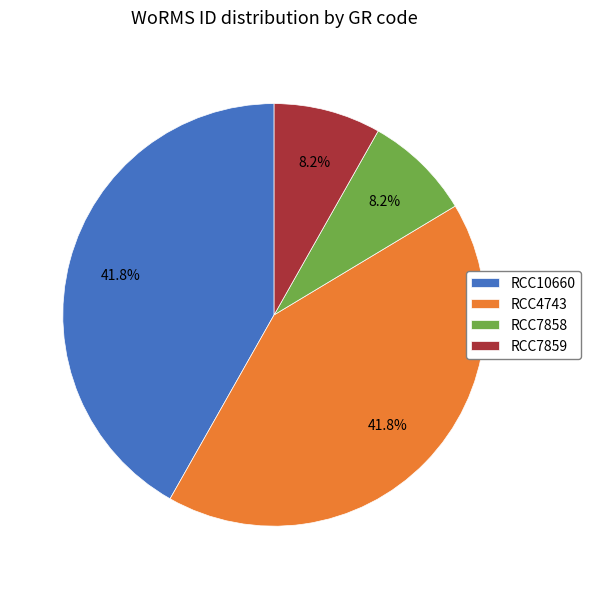

What is the total percentage of RCC10660 and RCC4743?

83.6%